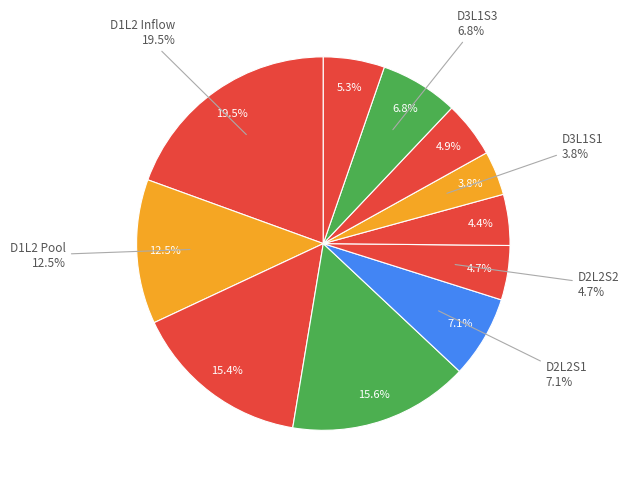

Rank the categories by value from lowest to highest.

D3L1S1, D2L2S3, D2L2S2, D3L1S2, D4L1S1, D3L1S3, D2L2S1, D1L2 Pool, D2L1S1, D2L1S2, D1L2 Inflow